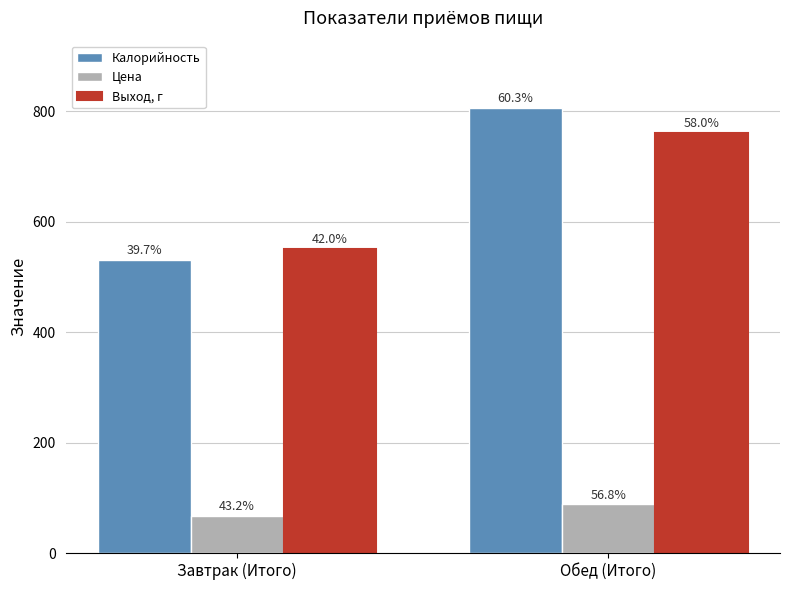

How many bars are there in total?

6